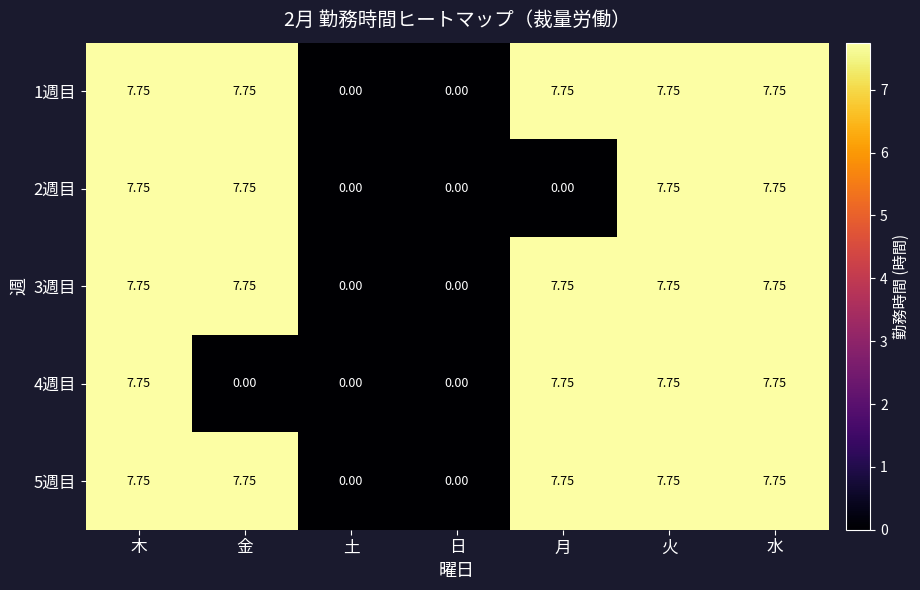

Is the value of 4週目 at 土 greater than the value of 3週目 at 月?

No